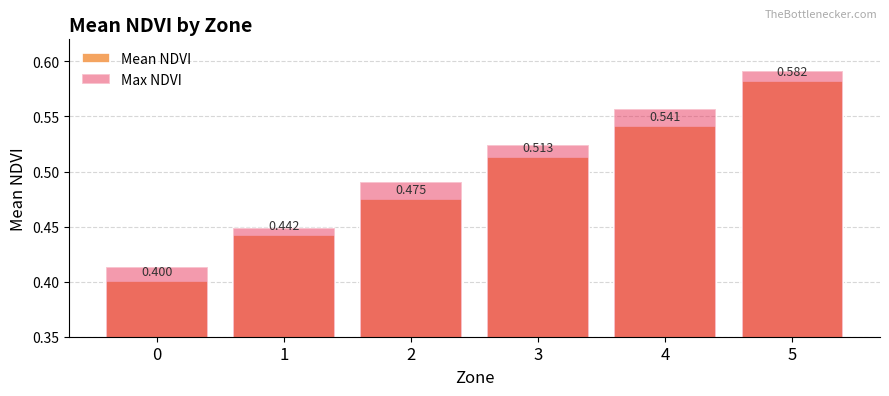

Reading left to right, list all the values displayed in this chart.

Mean NDVI: 0.4	0.4	0.5	0.5	0.5	0.6
Max NDVI: 0.4	0.4	0.5	0.5	0.6	0.6